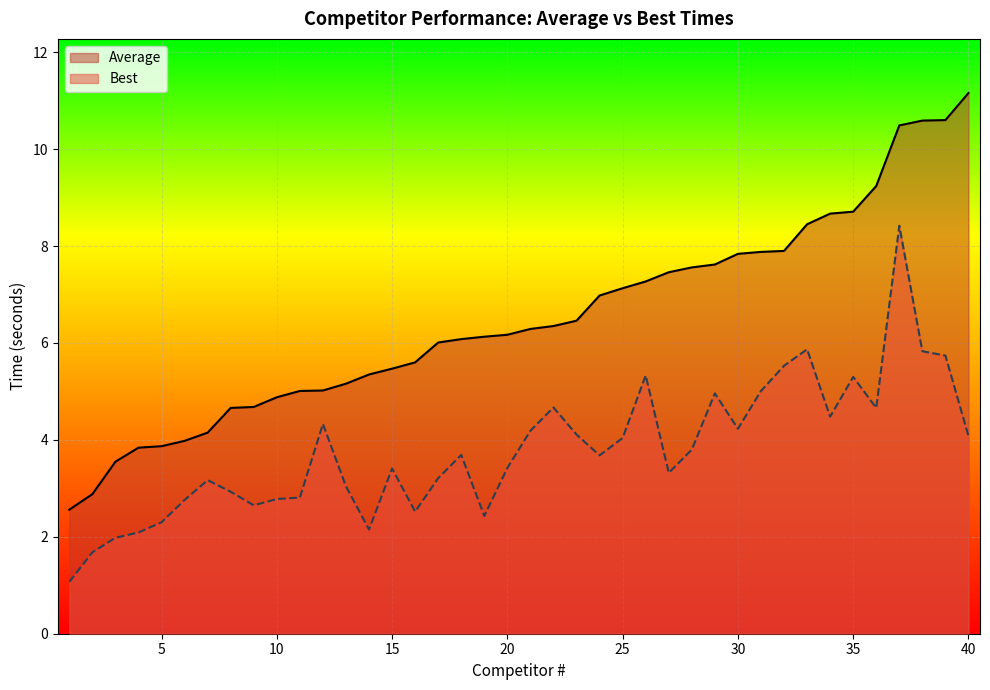

Reading left to right, transcribe all the data shown in this chart.

Average: 1=2.6	2=2.9	3=3.5	4=3.8	5=3.9	6=4.0	7=4.2	8=4.7	9=4.7	10=4.9	11=5.0	12=5.0	13=5.2	14=5.3	15=5.5	16=5.6	17=6.0	18=6.1	19=6.1	20=6.2	21=6.3	22=6.3	23=6.5	24=7.0	25=7.1	26=7.3	27=7.5	28=7.6	29=7.6	30=7.8	31=7.9	32=7.9	33=8.4	34=8.7	35=8.7	36=9.2	37=10.5	38=10.6	39=10.6	40=11.2
Best: 1=1.1	2=1.7	3=2.0	4=2.1	5=2.3	6=2.8	7=3.2	8=2.9	9=2.6	10=2.8	11=2.8	12=4.3	13=3.0	14=2.1	15=3.4	16=2.5	17=3.2	18=3.7	19=2.4	20=3.4	21=4.2	22=4.7	23=4.1	24=3.7	25=4.0	26=5.3	27=3.3	28=3.8	29=5.0	30=4.2	31=5.0	32=5.5	33=5.9	34=4.5	35=5.3	36=4.7	37=8.4	38=5.8	39=5.7	40=4.1